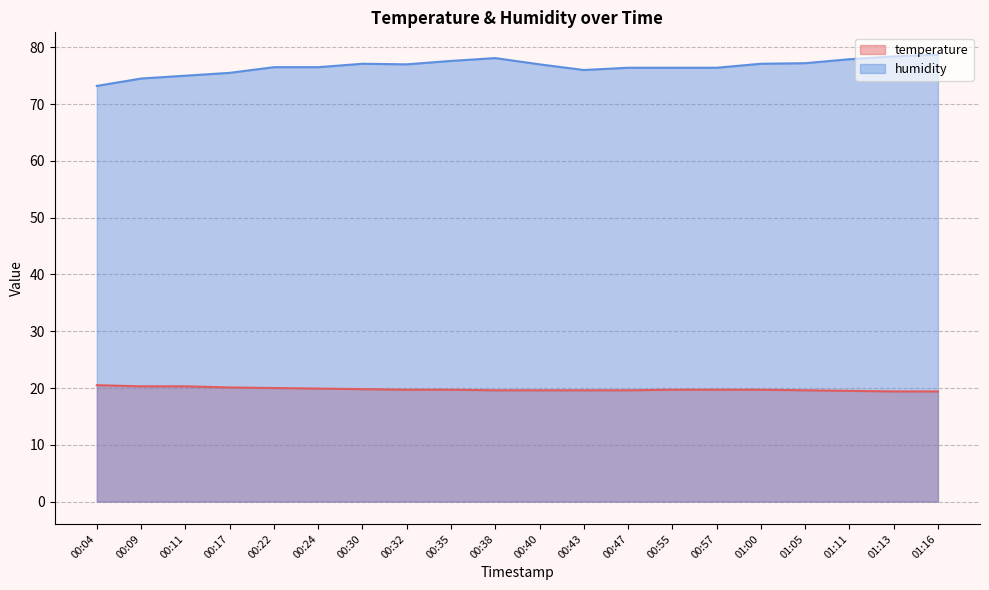

Does the chart display data point markers on the line(s)?

No